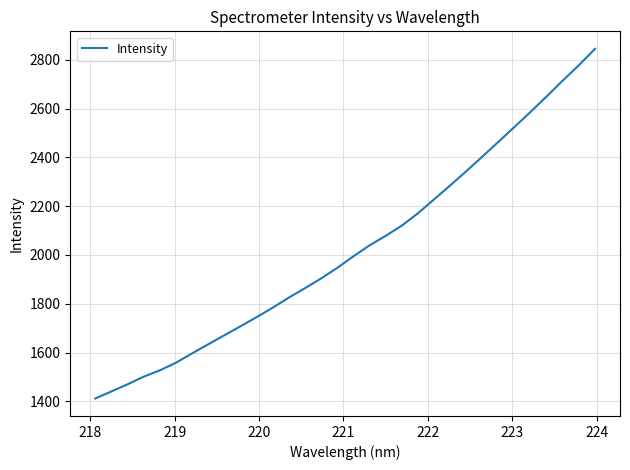

What is the difference between the maximum and minimum values?

1433.0